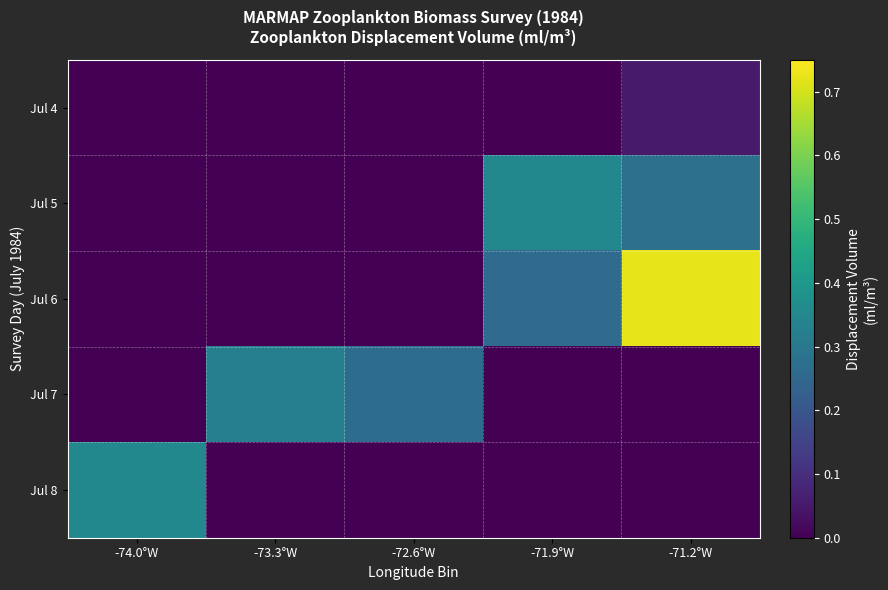

Which series has the largest range (max minus min)?

Jul 6